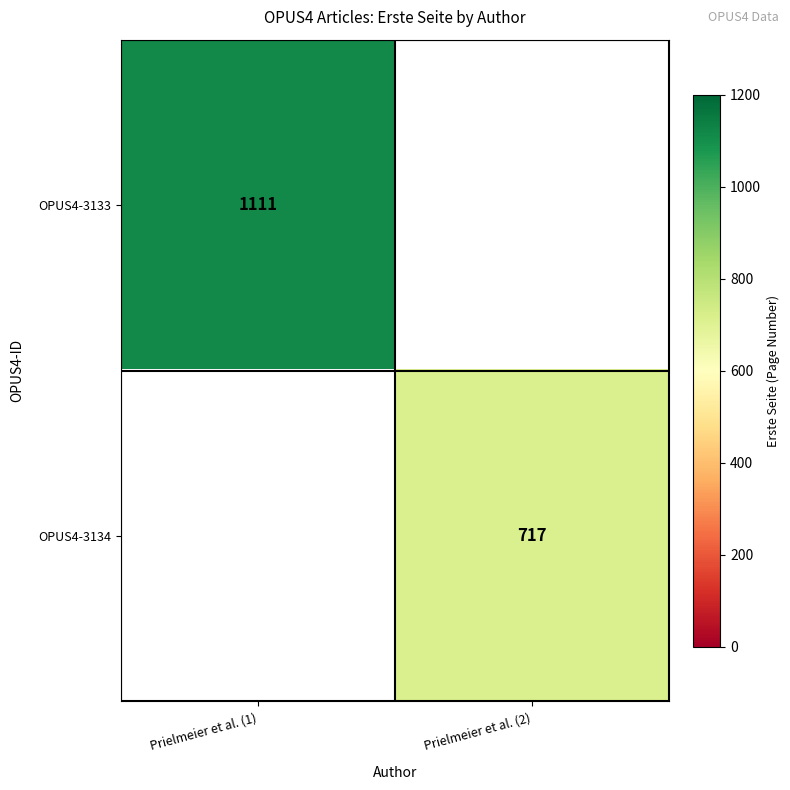

True or false: OPUS4-3134 has a value of 415 at Prielmeier et al. (2).

False